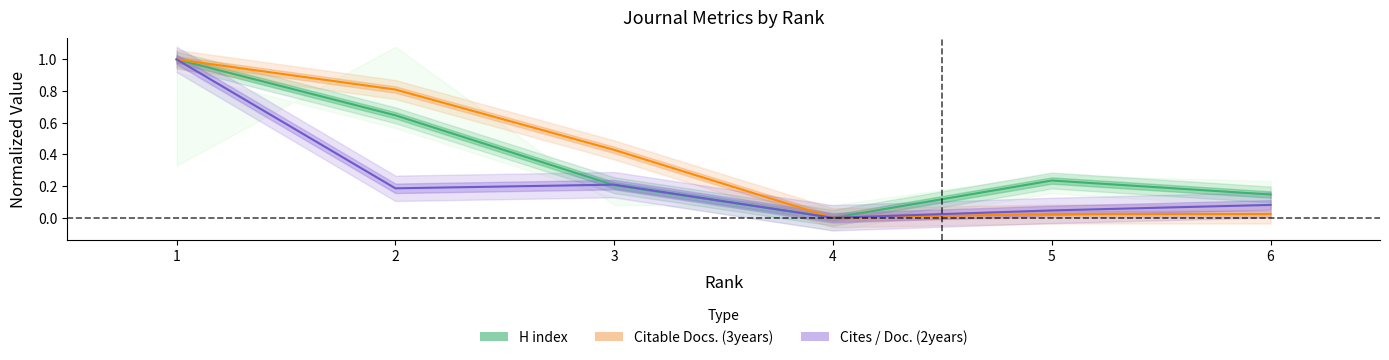

True or false: Cites / Doc. (2years) (Forecast) has more than 2 interior local peaks.

False